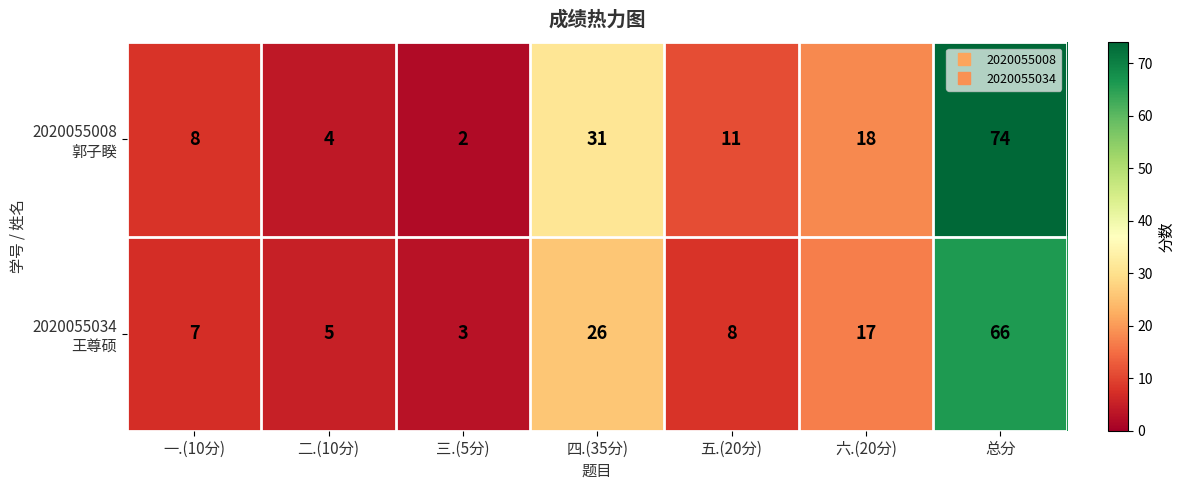

What is the minimum value shown in the chart?

2